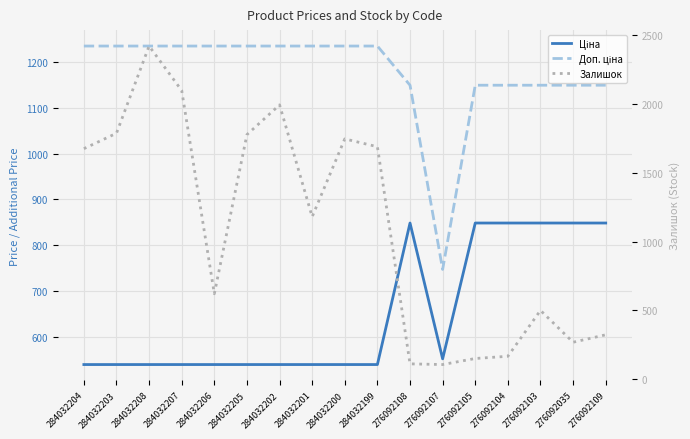

In Залишок, how many points are lower than both neighbors (excluding endpoints)?

4